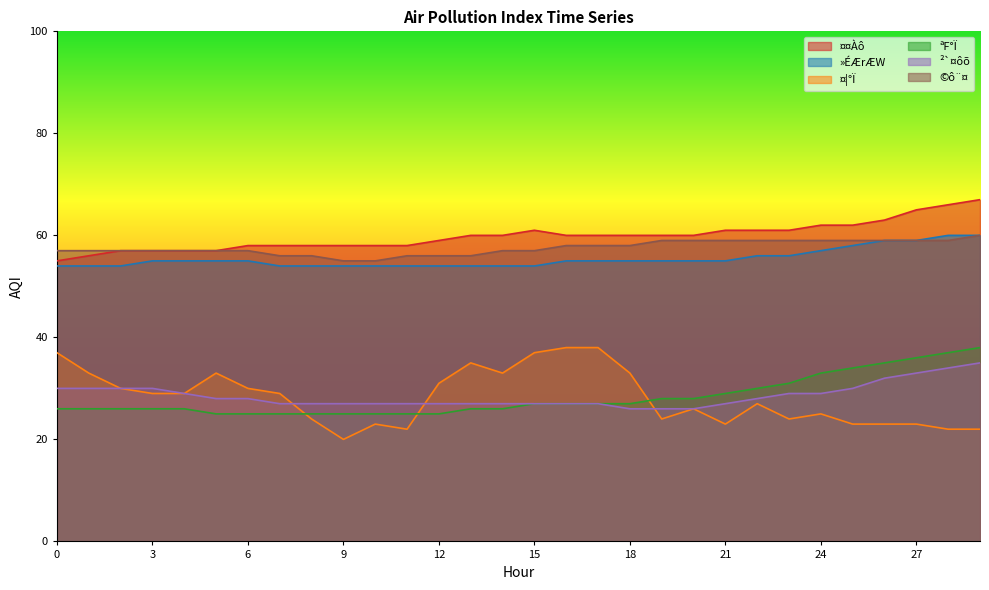

List the series in order of their peak value, lowest first.

²`¤ôõ, ¤¦°Ï, ªF°Ï, »ÉÆrÆW, ©ô¨¤, ¤¤Àô